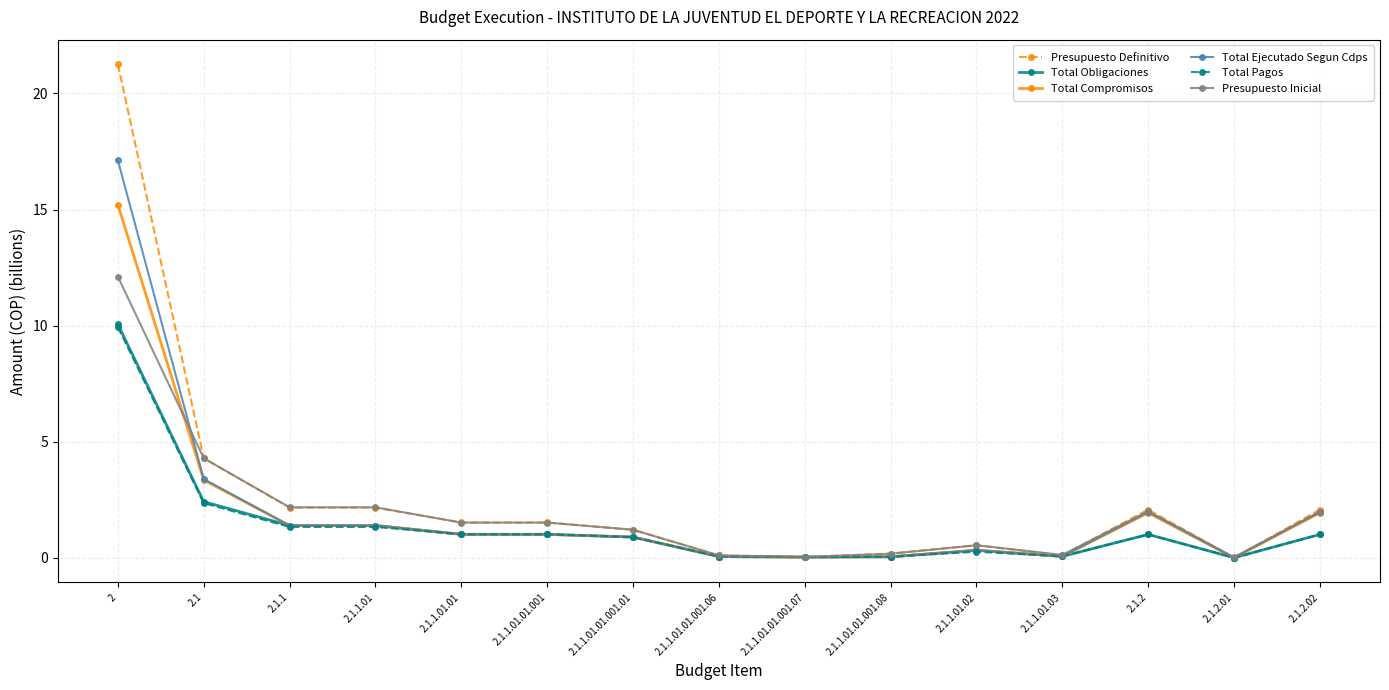

What is the maximum value for Presupuesto Definitivo?

21.3